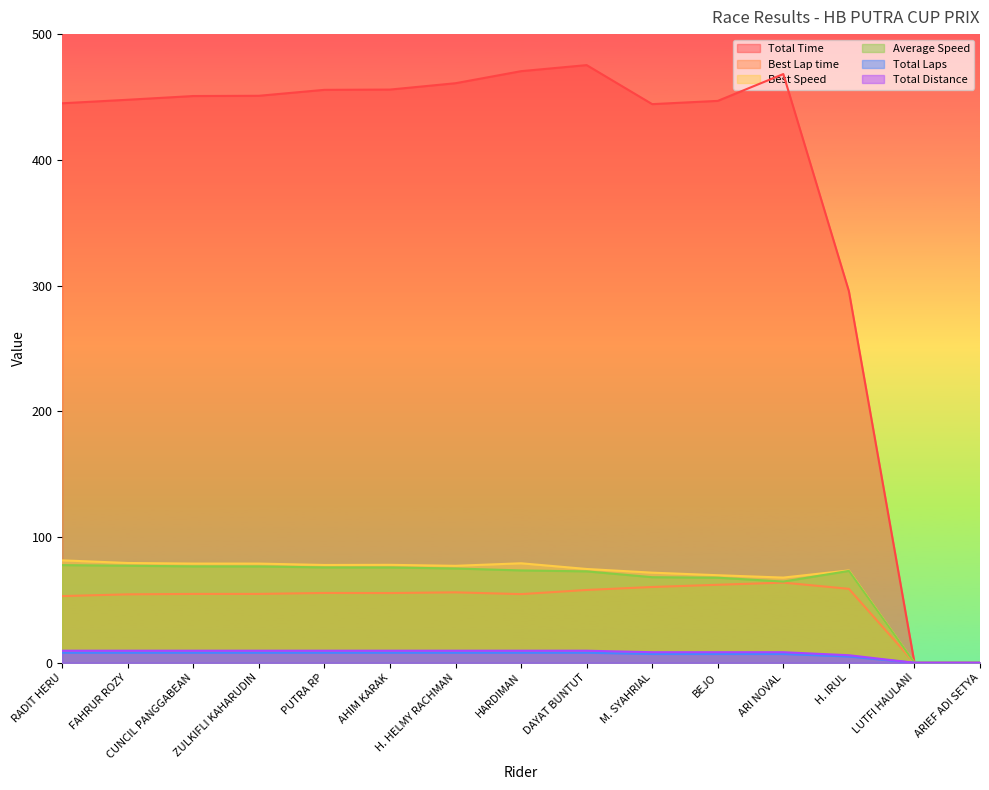

How many distinct data groups are displayed?

6